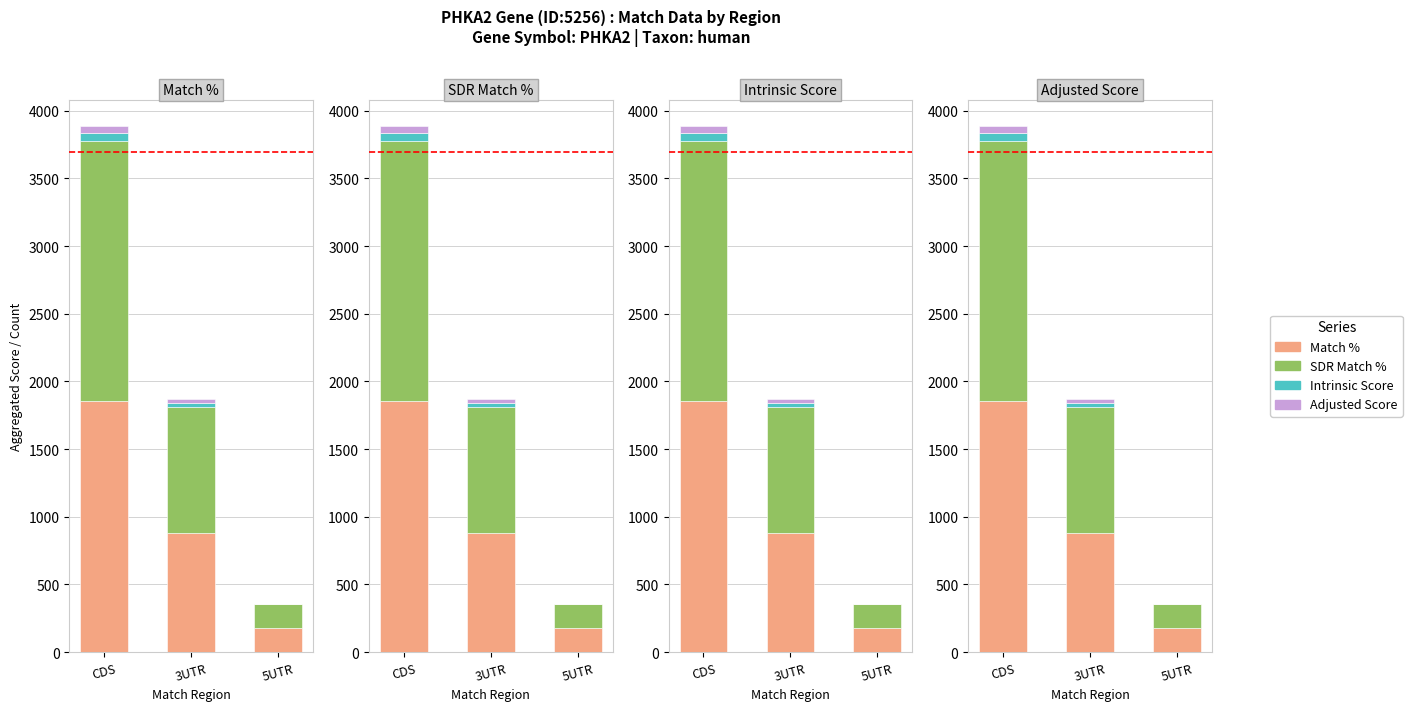

Which series has the largest total across all categories?

SDR Match %